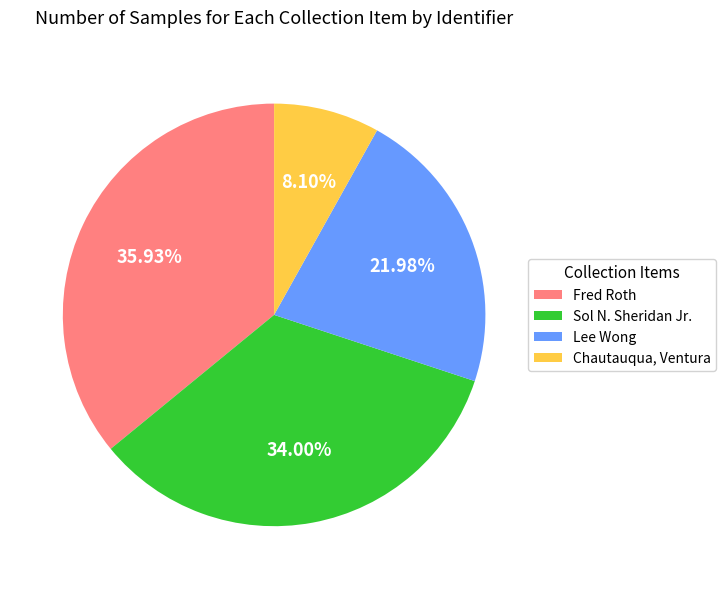

To the nearest percent, what is the average slice percentage?

25%